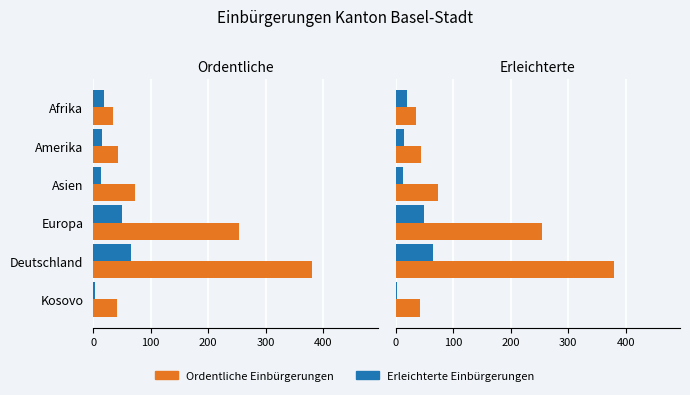

Is the value of Ordentliche Einbürgerungen at 0 greater than the value of Erleichterte Einbürgerungen at 400?

No